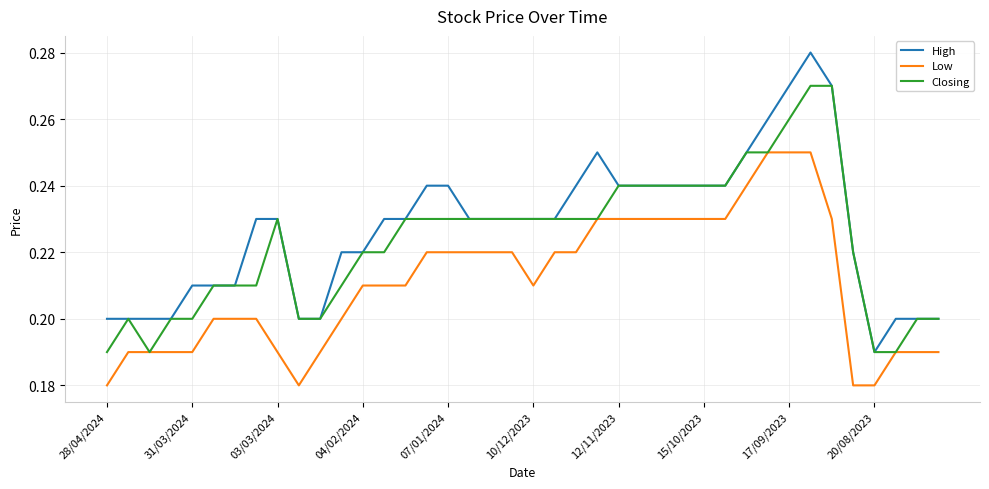

True or false: Low and High intersect in this chart.

False